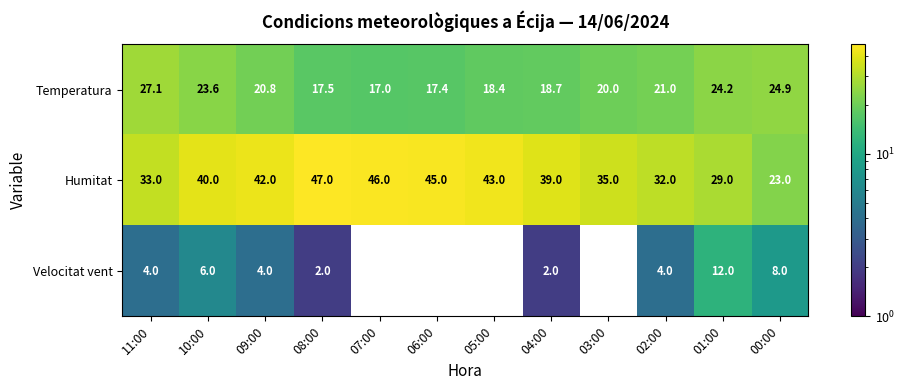

At which label is Velocitat vent closest to 6?

10:00